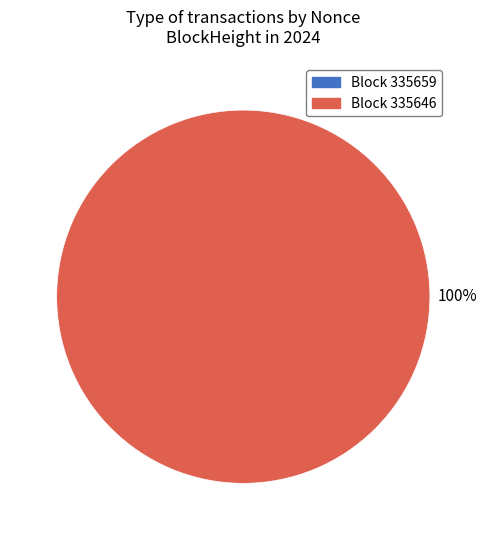

Which slice is the largest?

335646